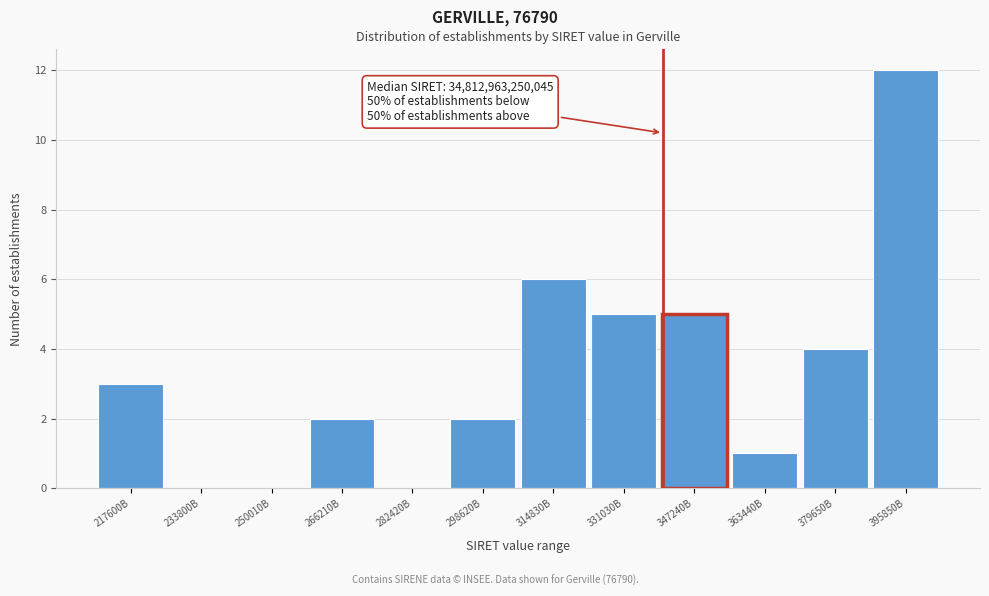

Reading left to right, list all the values displayed in this chart.

217600B=3	233800B=0	250010B=0	266210B=2	282420B=0	298620B=2	314830B=6	331030B=5	347240B=5	363440B=1	379650B=4	395850B=12